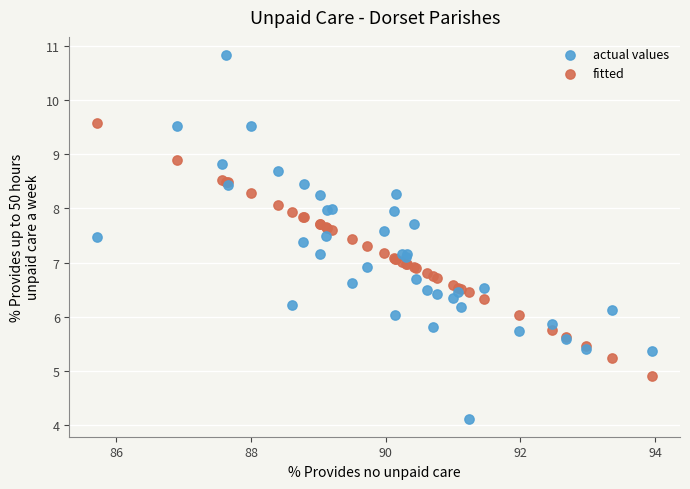

Which series contains the lowest Y value?

actual values